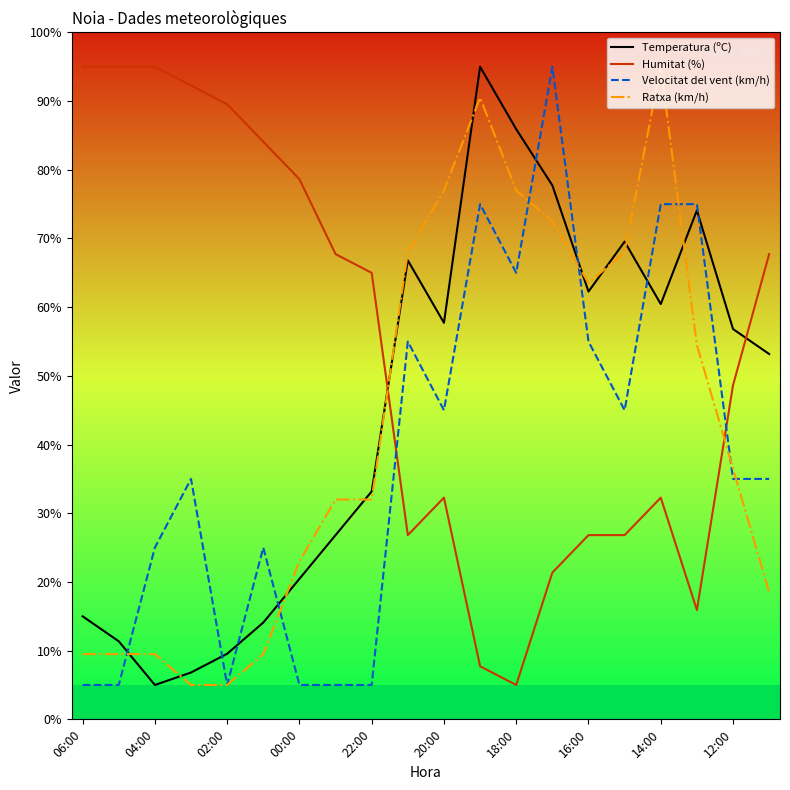

Which series has the largest total across all categories?

Humitat (%)